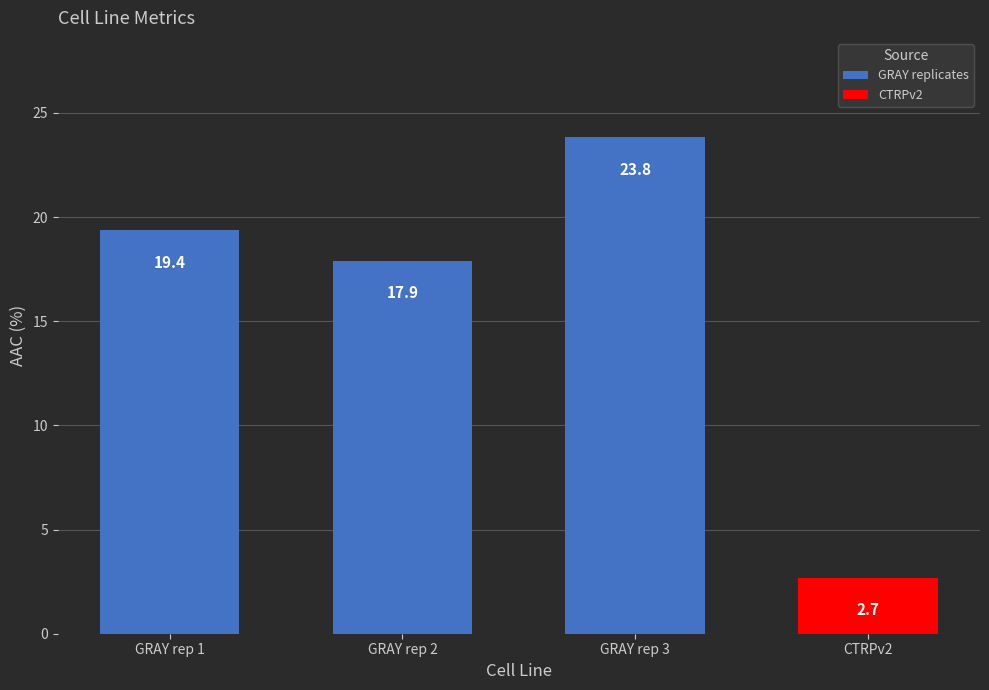

Count the number of data series in this chart.

1